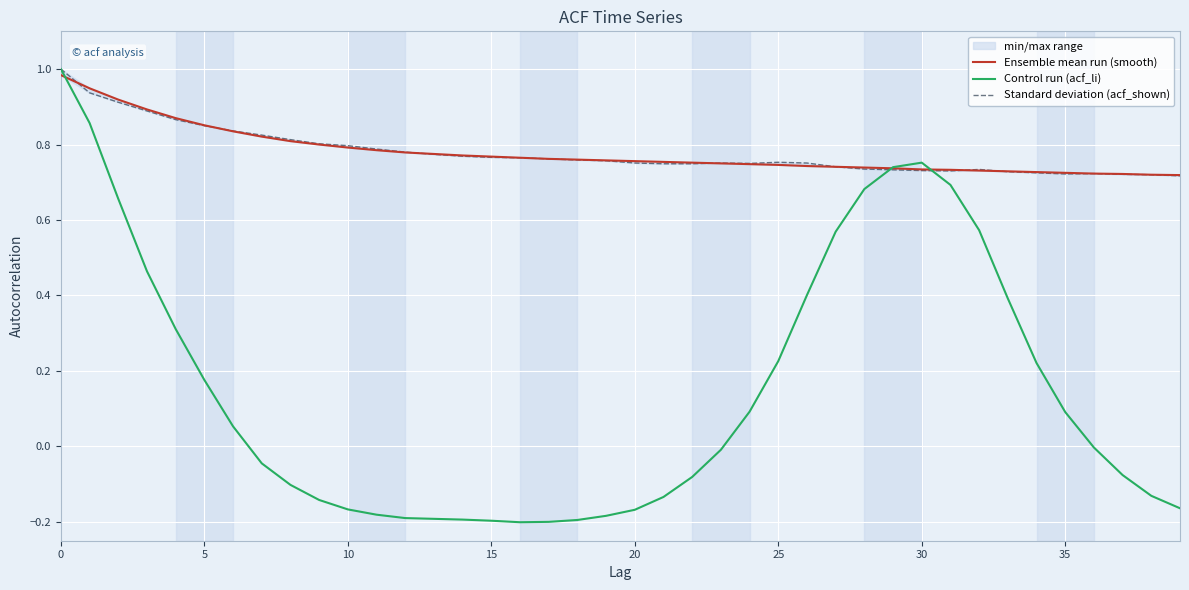

What is the label of the 21st point from the right?

19